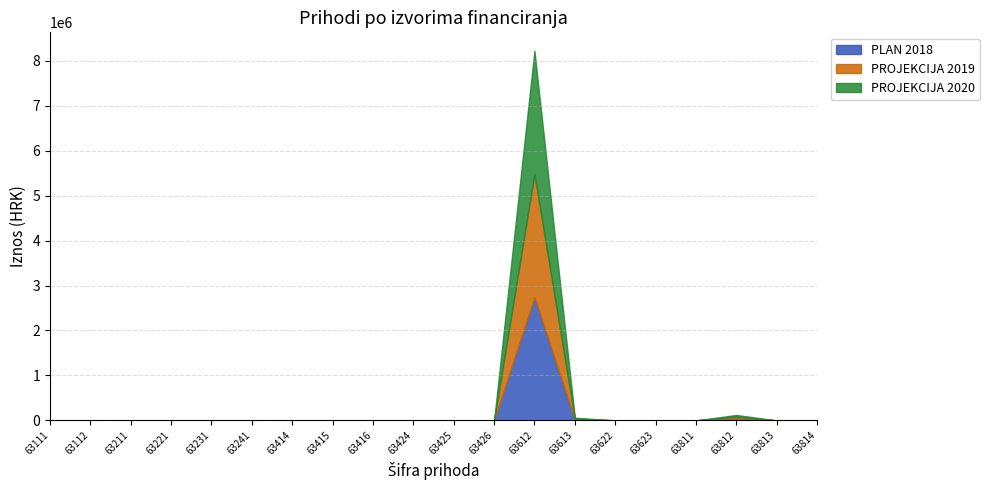

What are all the series names shown in the legend?

PLAN 2018, PROJEKCIJA 2019, PROJEKCIJA 2020